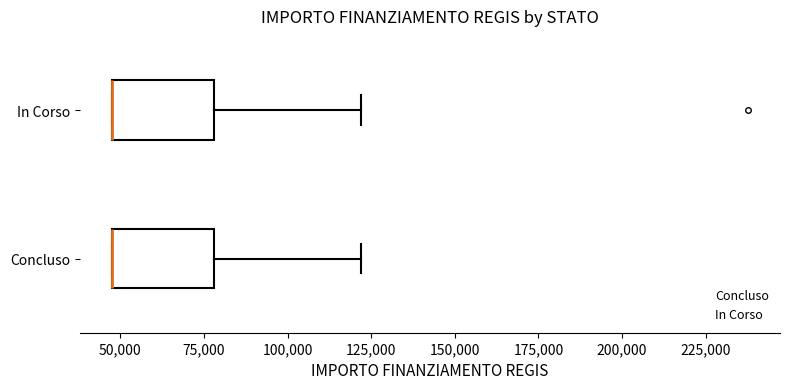

Reading bottom to top, transcribe this box plot: for each box, give where its median line is, the range the box spans, and where its two whiskers end, as read against the x-axis. The values are not printed on the chart, so give them approximately, as read against the axis.

Concluso: median 45000 (drawn on the box's left edge), box 45000 to 80000, whiskers 45000 to 120000
In Corso: median 45000 (drawn on the box's left edge), box 45000 to 80000, whiskers 45000 to 120000